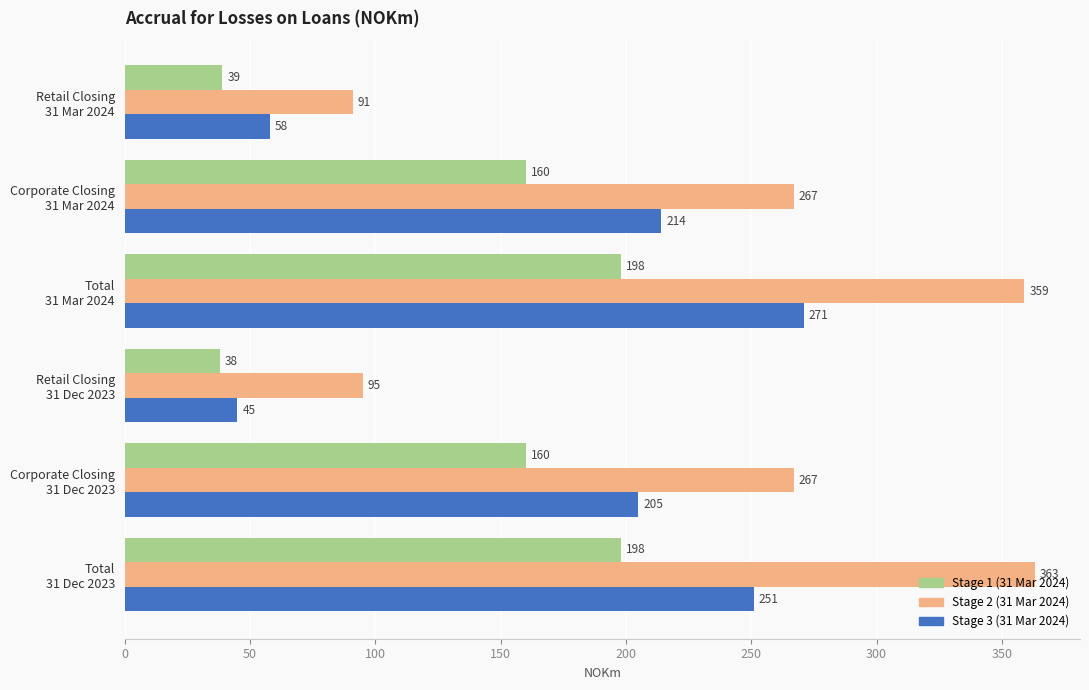

Rank the series by their maximum value, from highest to lowest.

Stage 2 (31 Mar 2024), Stage 3 (31 Mar 2024), Stage 1 (31 Mar 2024)